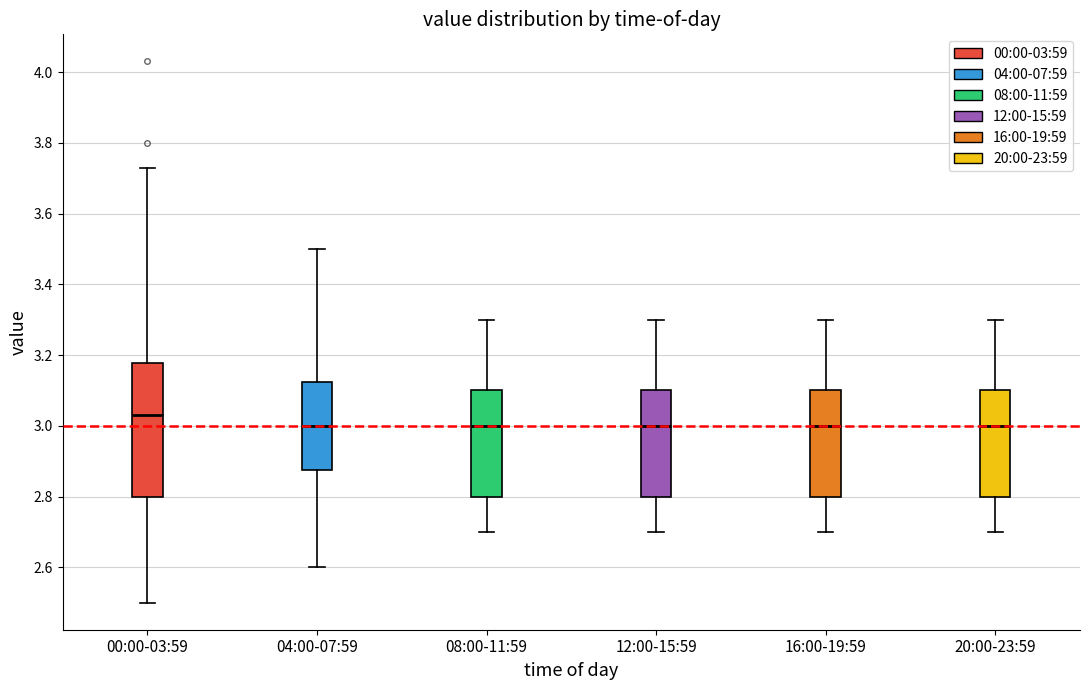

Reading left to right, read every box against the y-axis: the position of its median line, the range the box covers, and the ends of its whiskers. The values are not printed on the chart, so give them approximately, as read against the axis.

00:00-03:59: median 3.04, box 2.80 to 3.18, whiskers 2.50 to 3.74
04:00-07:59: median 3.00, box 2.88 to 3.12, whiskers 2.60 to 3.50
08:00-11:59: median 3.00, box 2.80 to 3.10, whiskers 2.70 to 3.30
12:00-15:59: median 3.00, box 2.80 to 3.10, whiskers 2.70 to 3.30
16:00-19:59: median 3.00, box 2.80 to 3.10, whiskers 2.70 to 3.30
20:00-23:59: median 3.00, box 2.80 to 3.10, whiskers 2.70 to 3.30